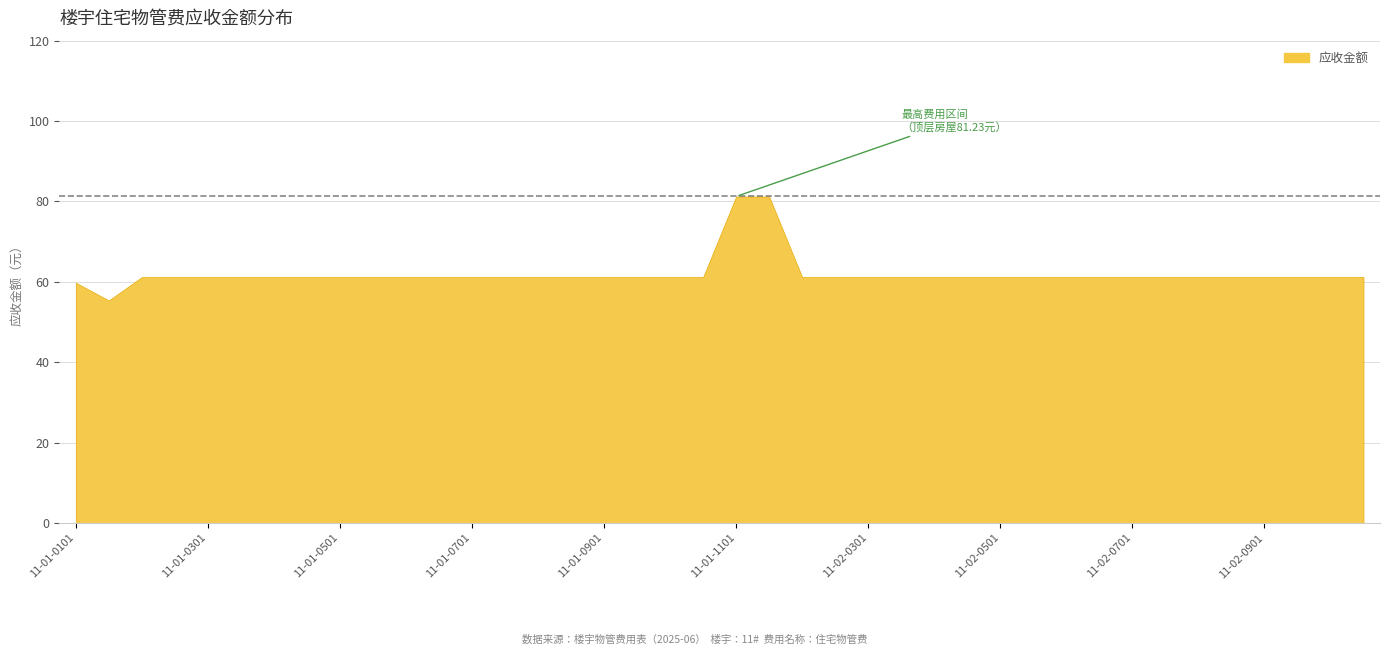

Count the number of data series in this chart.

1